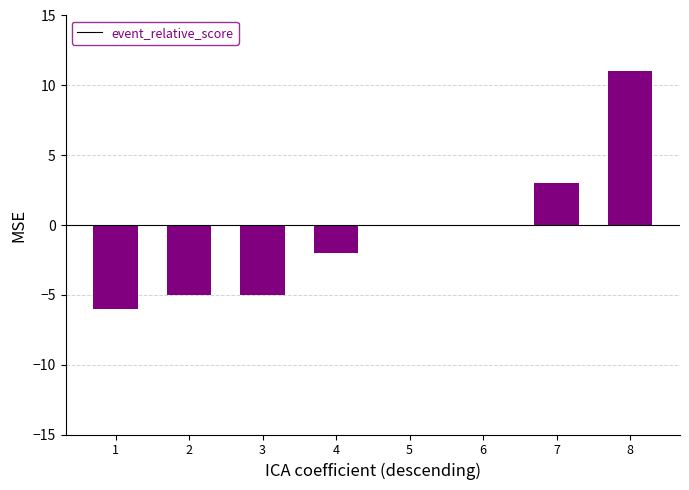

What is the change in value from 3 to 6?

+5